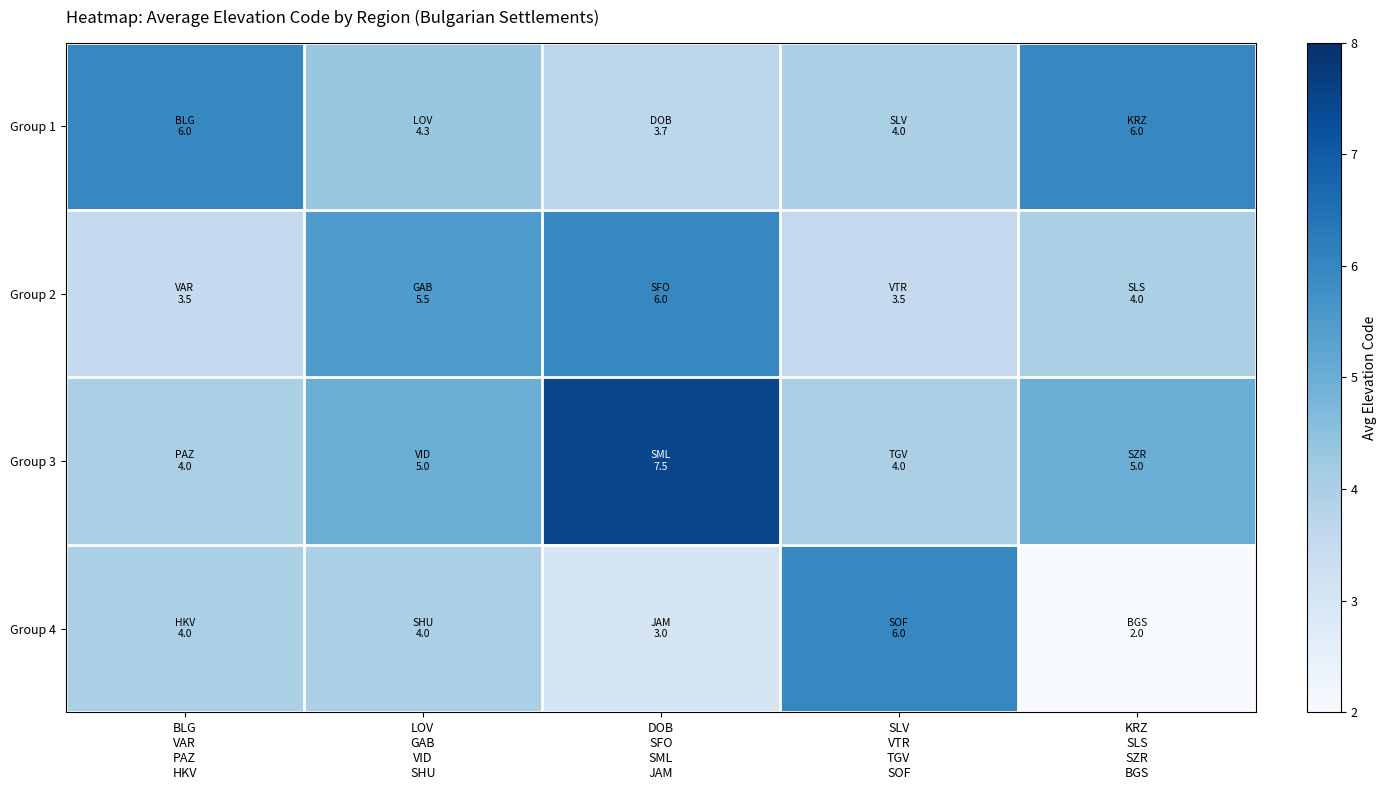

Between LOV GAB VID SHU and KRZ SLS SZR BGS, which series saw the biggest shift?

Group 4